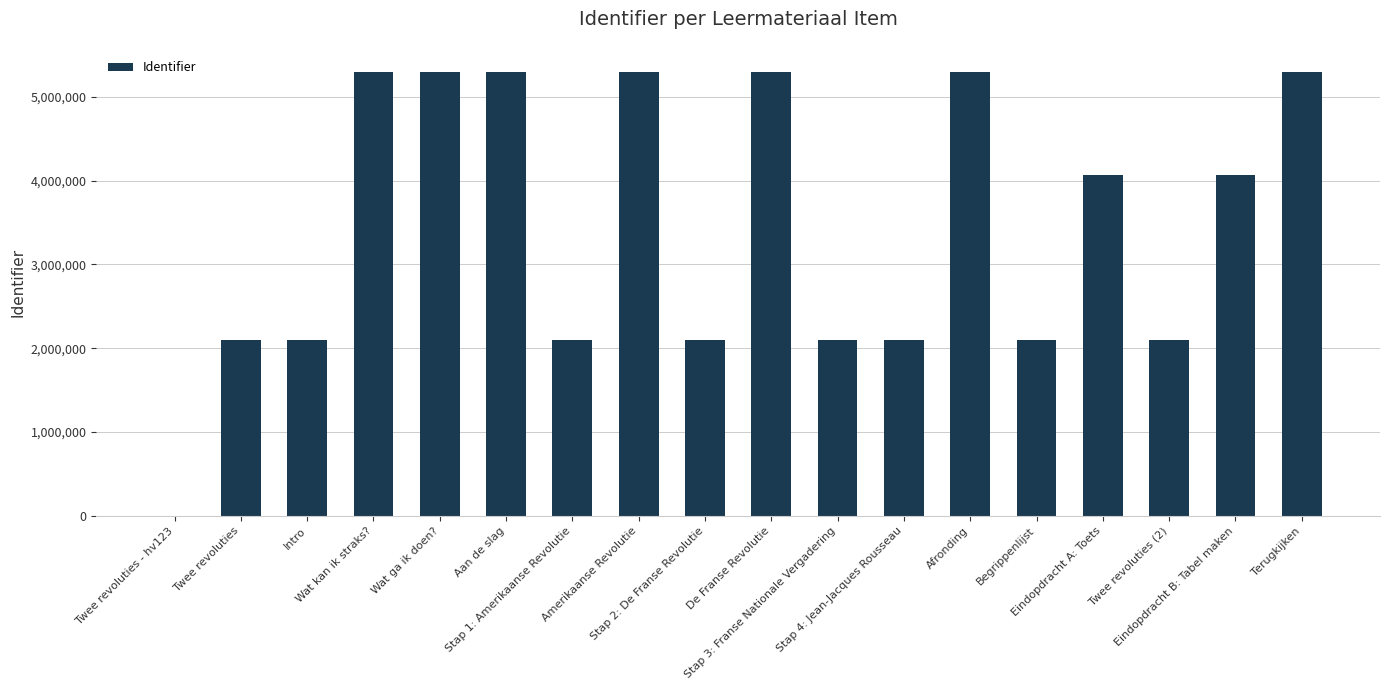

What is the average value?

3443458